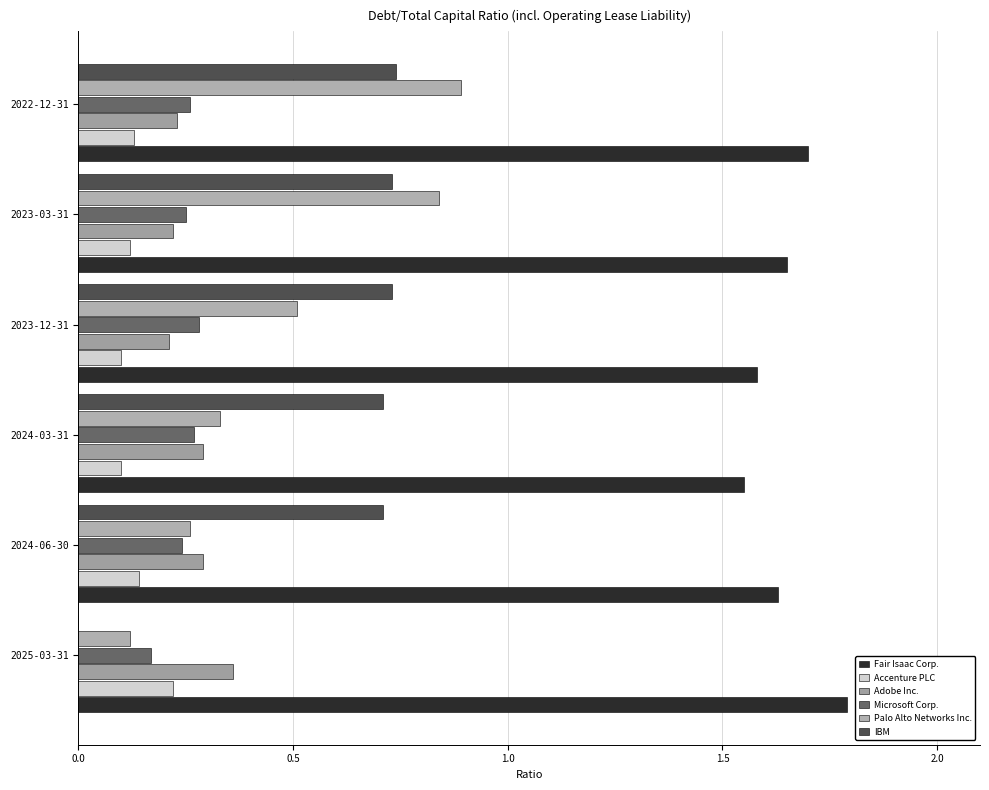

Count the Adobe Inc. values in the range 0 to 1.

6